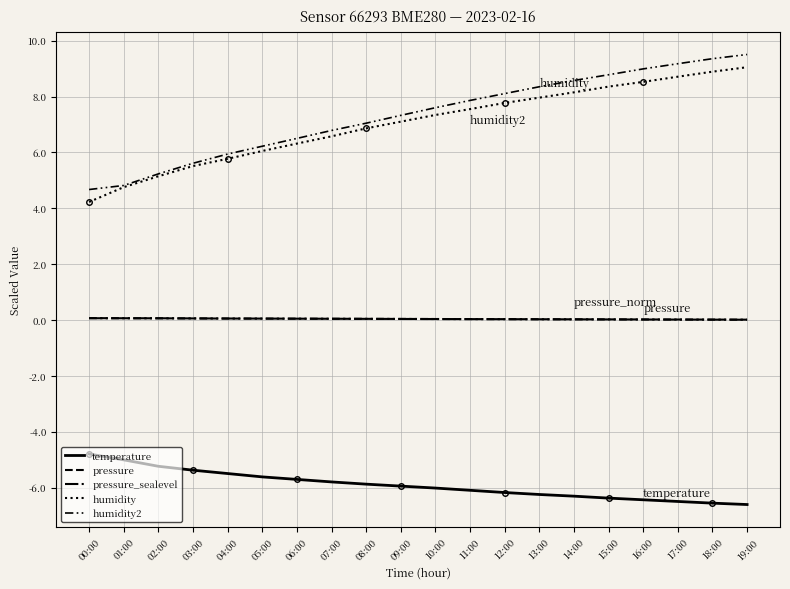

Count the number of categories in the chart.

20